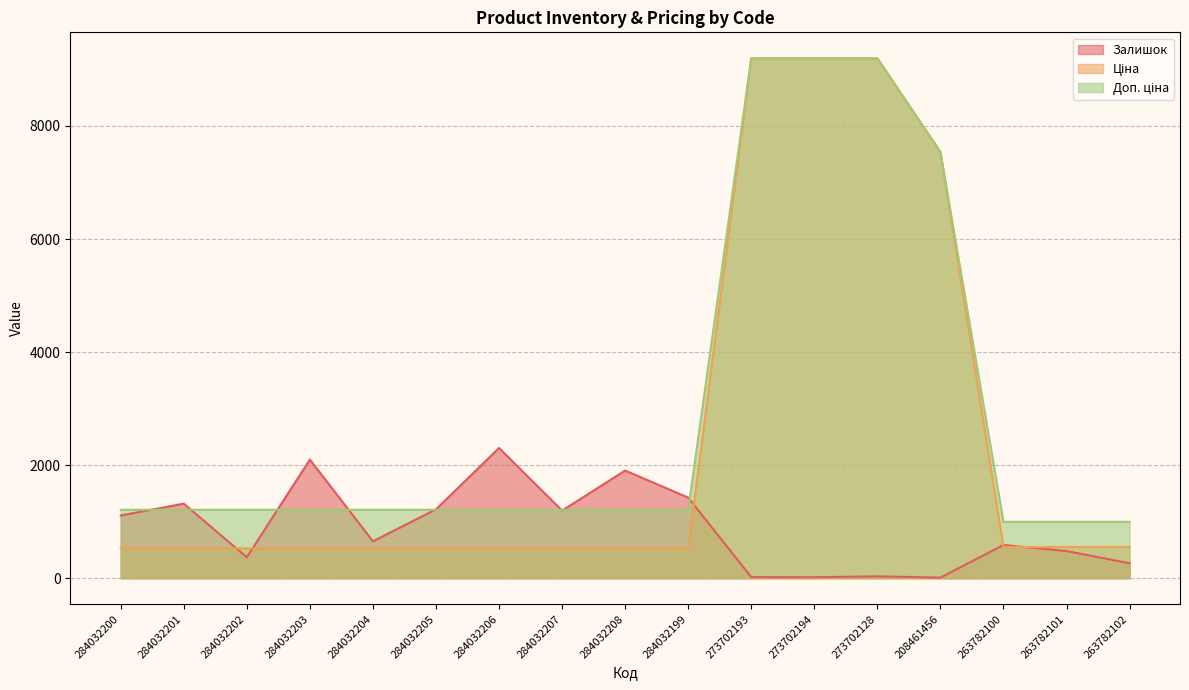

What is the value of the Доп. ціна point at the 3rd from the left?

1210.7